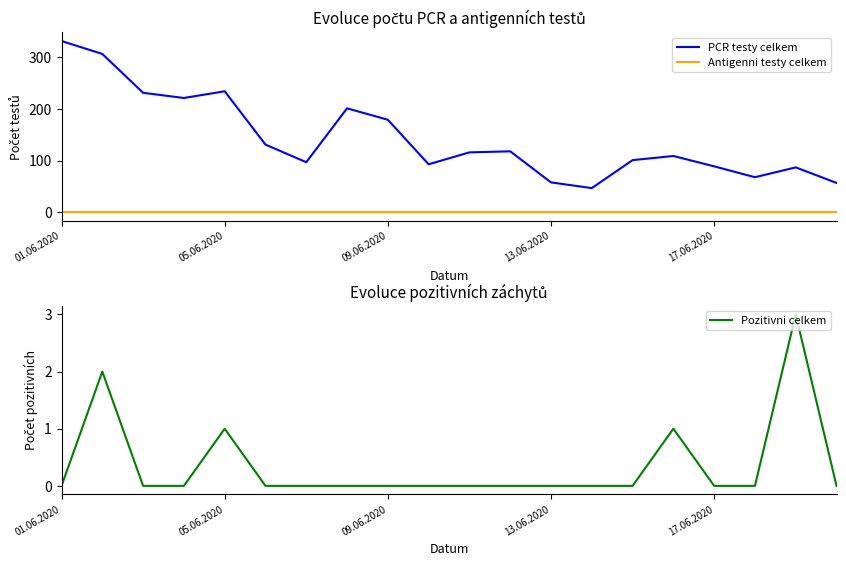

How many distinct data groups are displayed?

3